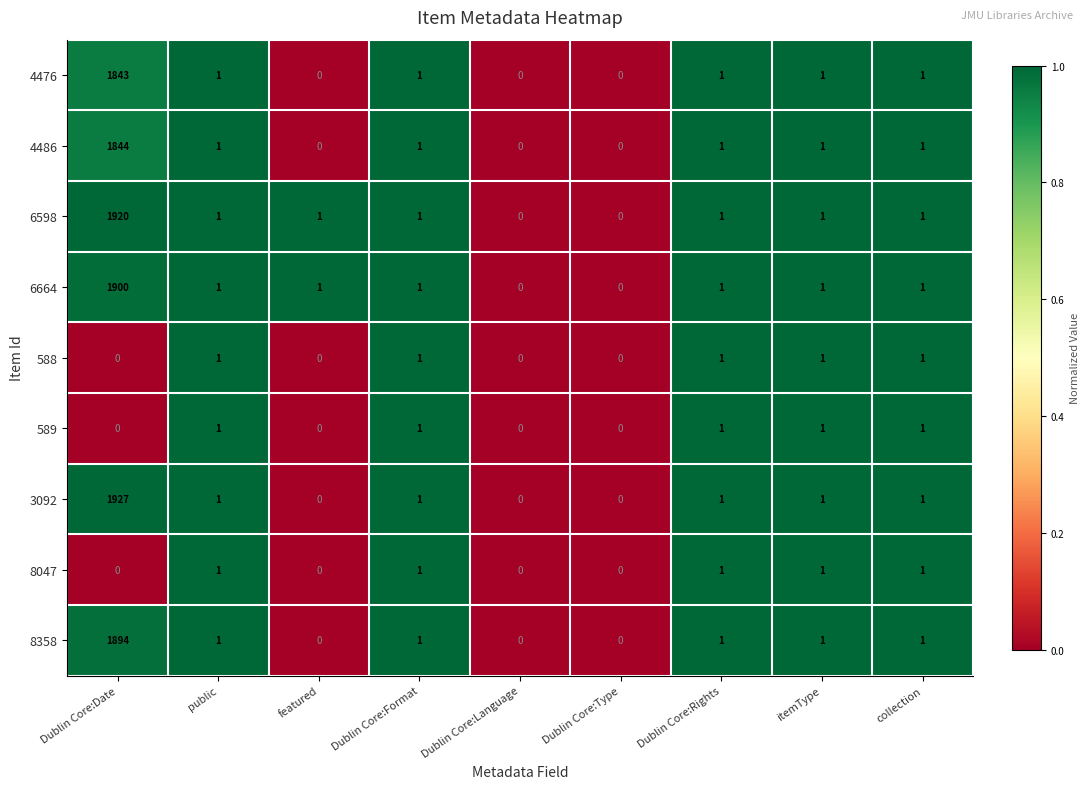

What is the sum of all 4476 values?

1848